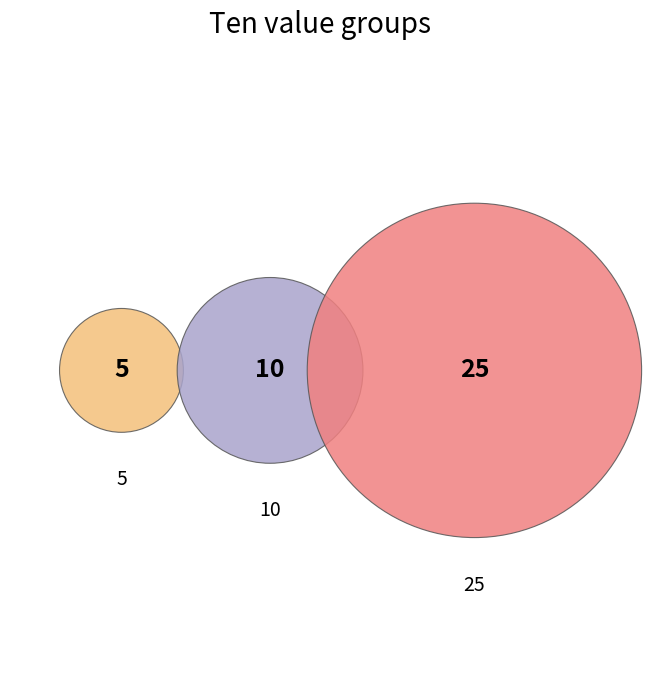

Which slice is the largest?

25